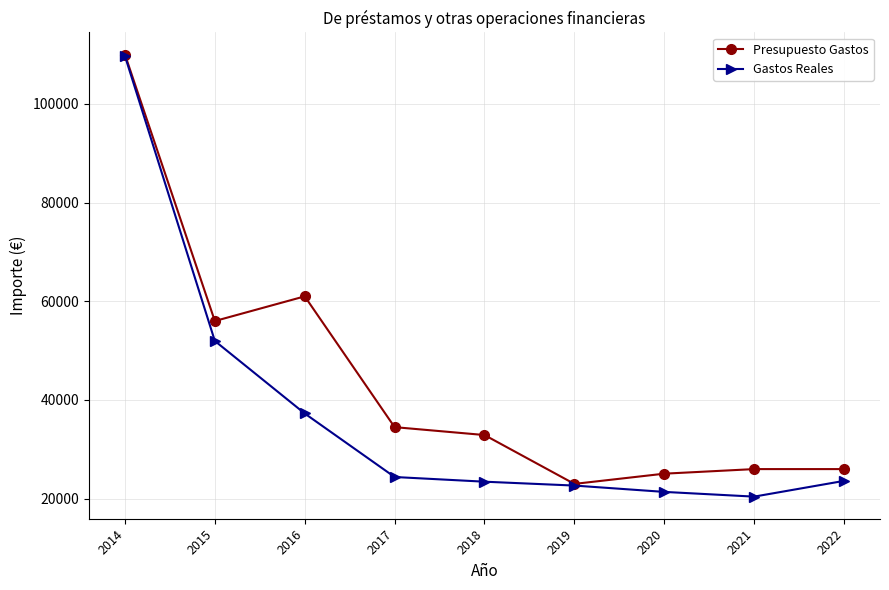

True or false: Gastos Reales has more than 2 interior local peaks.

False